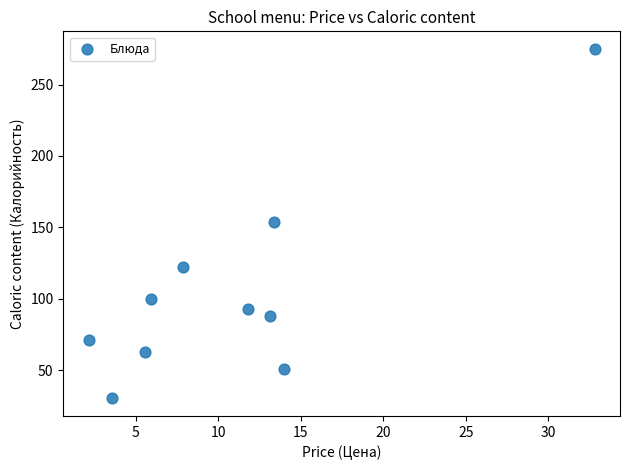

What is the average X value?

11.0